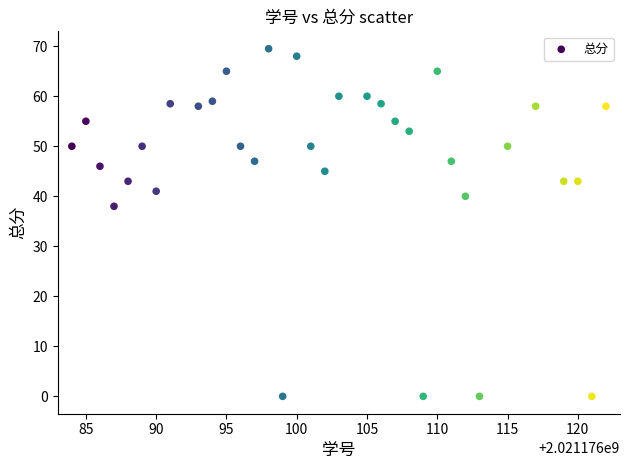

What Y value in the scatter plot is closest to 34?

38.0